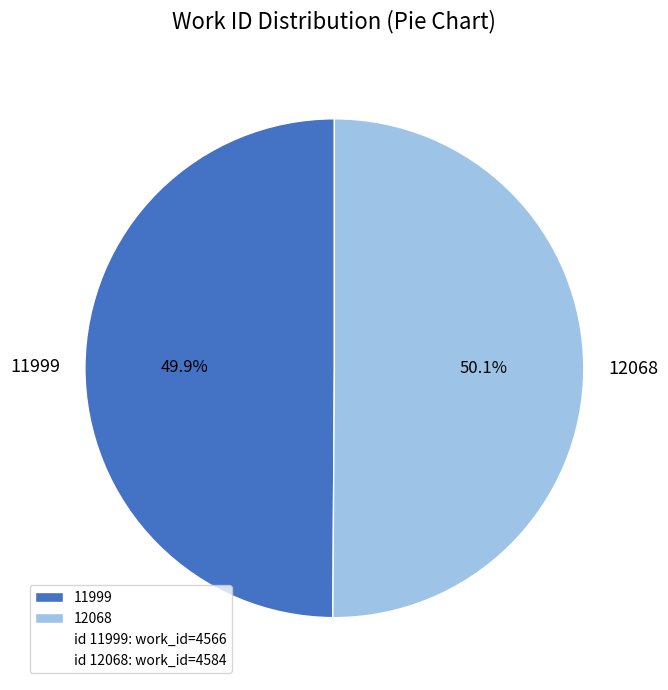

Combined, do 11999 and 12068 account for over 50%?

Yes